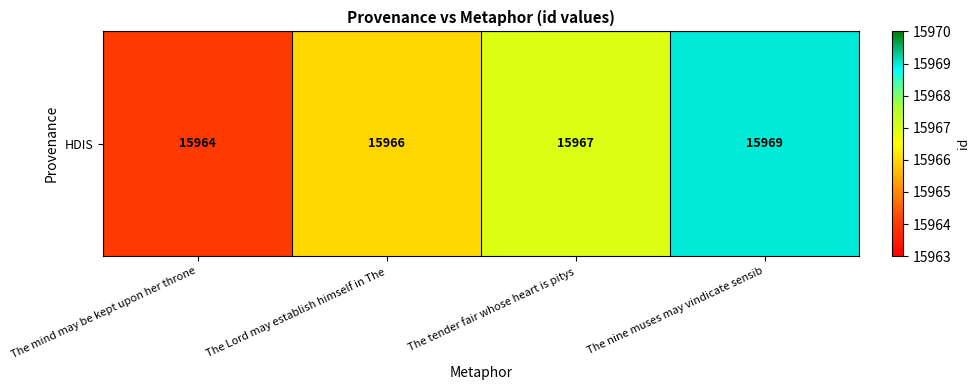

Count the number of data series in this chart.

1